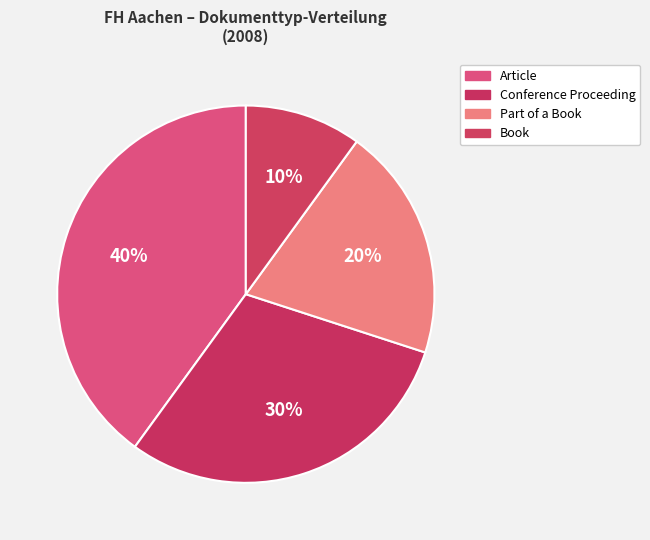

True or false: Book accounts for 1% of the total.

False